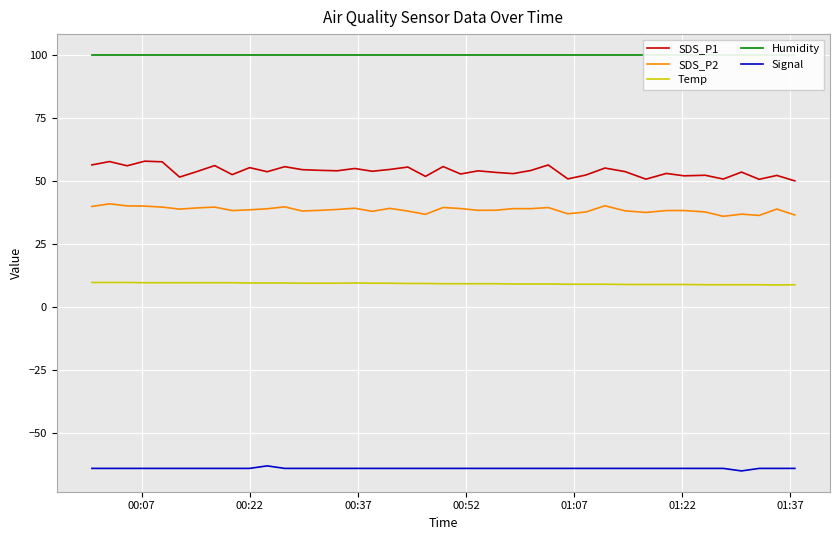

True or false: SDS_P2 and Signal cross at least once.

False